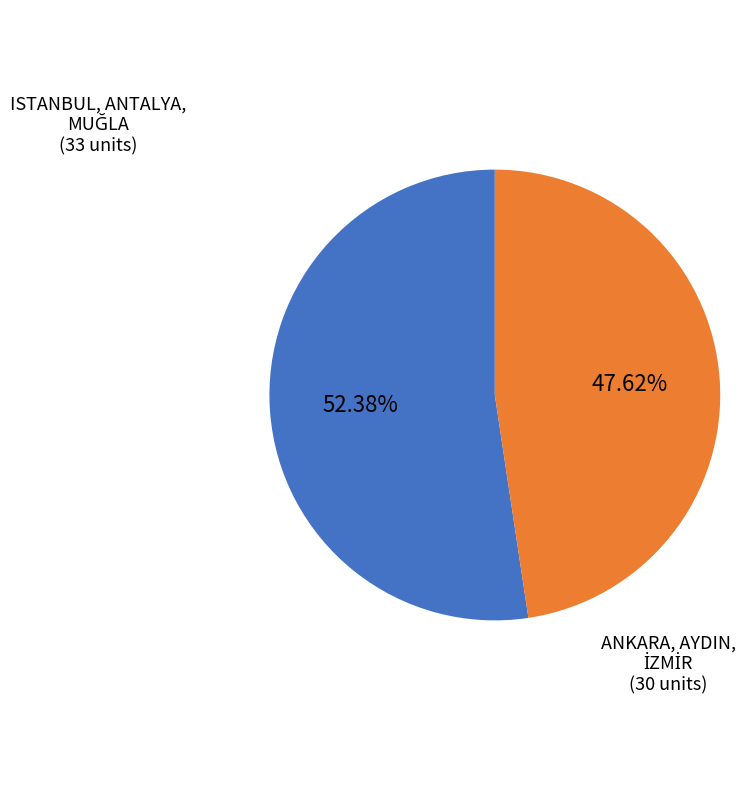

Is there any slice that represents more than half of the pie?

Yes